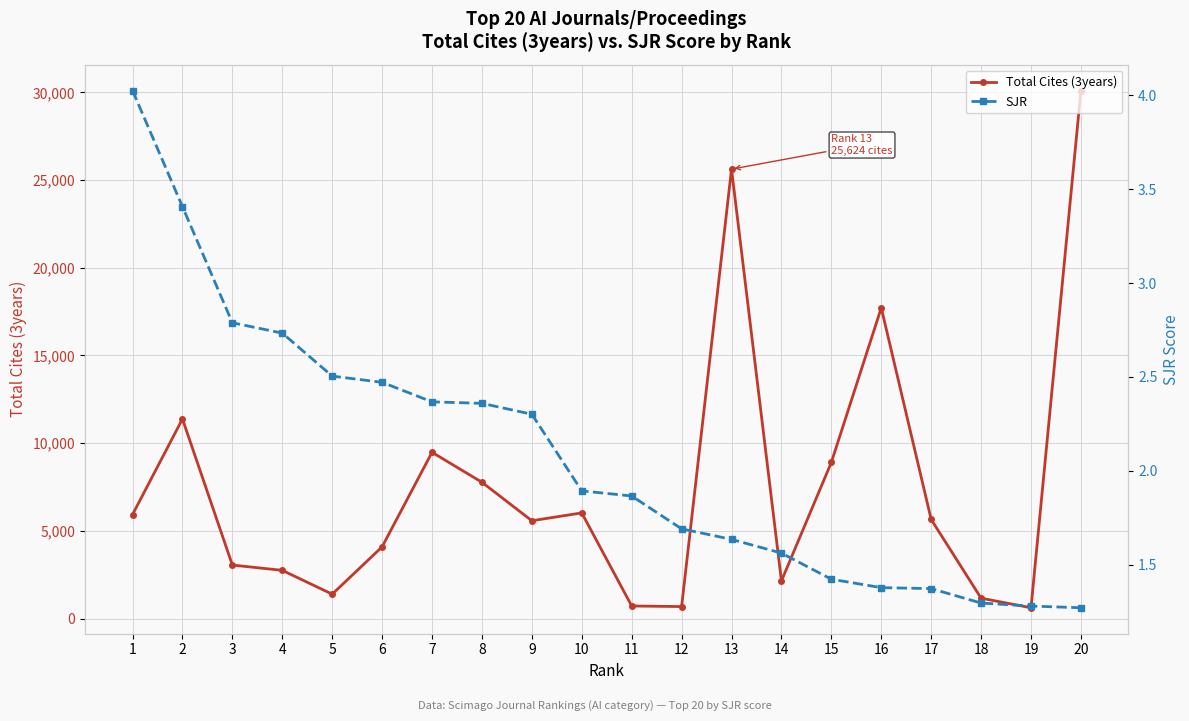

What is the difference between the maximum and minimum values in the SJR series?

2.8